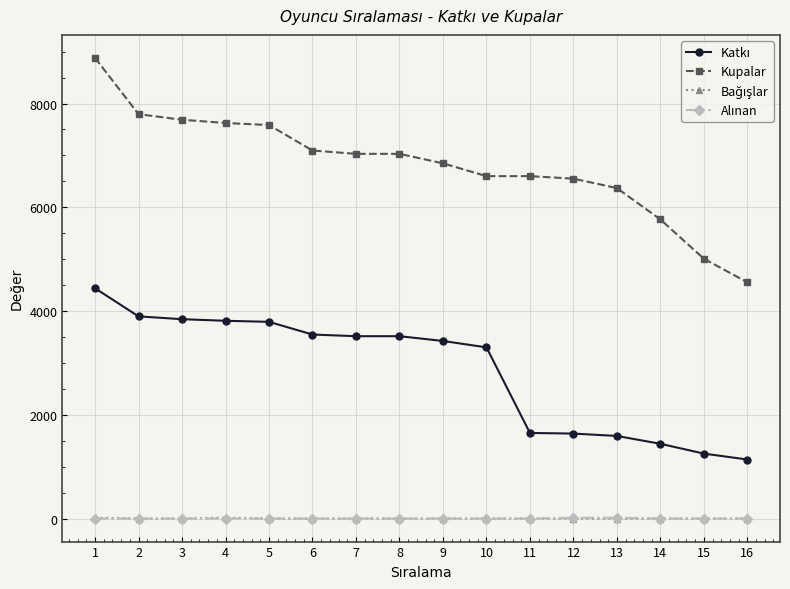

The value of Kupalar at 13 is 6370. True or false?

True